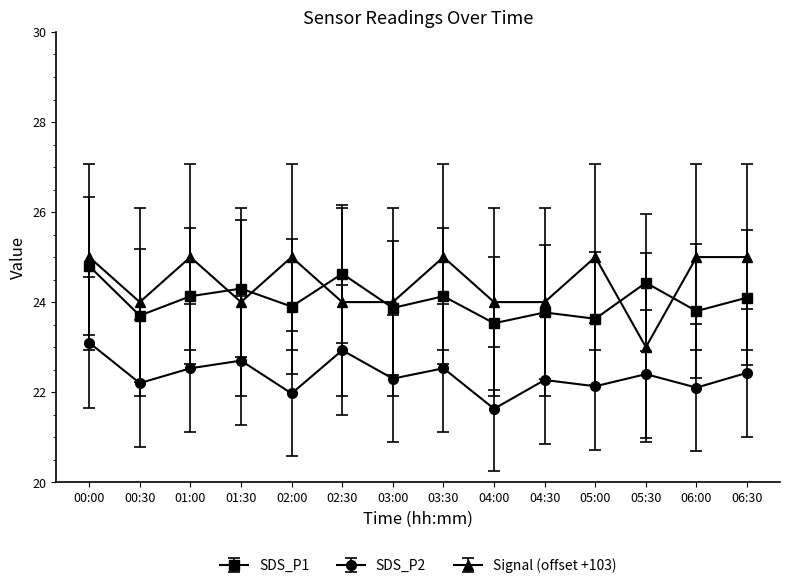

What position from the right is 03:00?

8